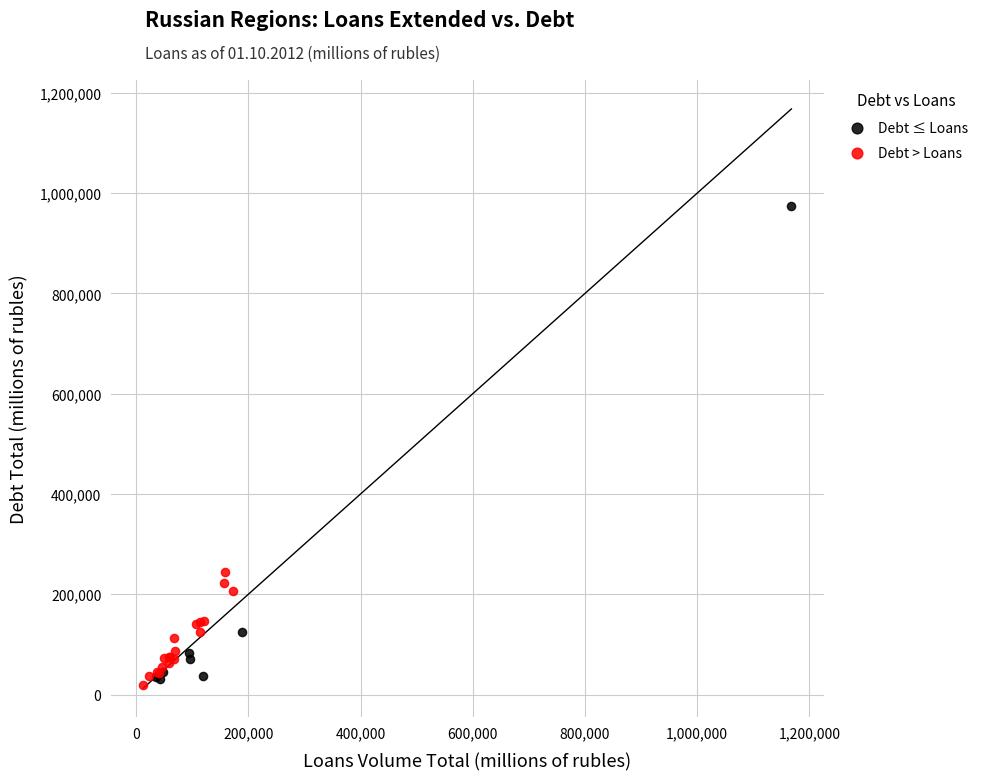

Which series reaches the minimum Y coordinate?

Debt > Loans